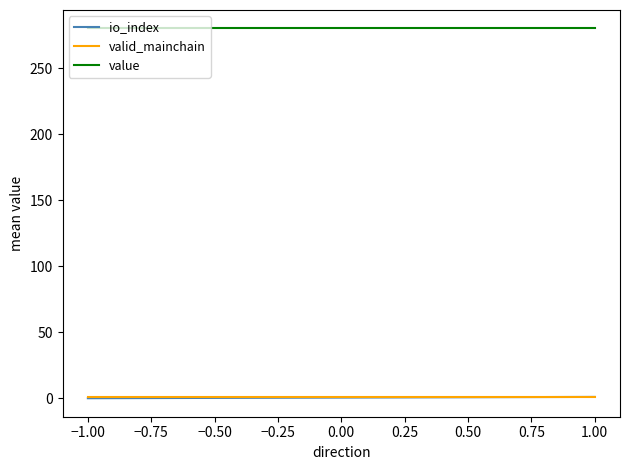

Count the io_index values in the range 0 to 1.

2